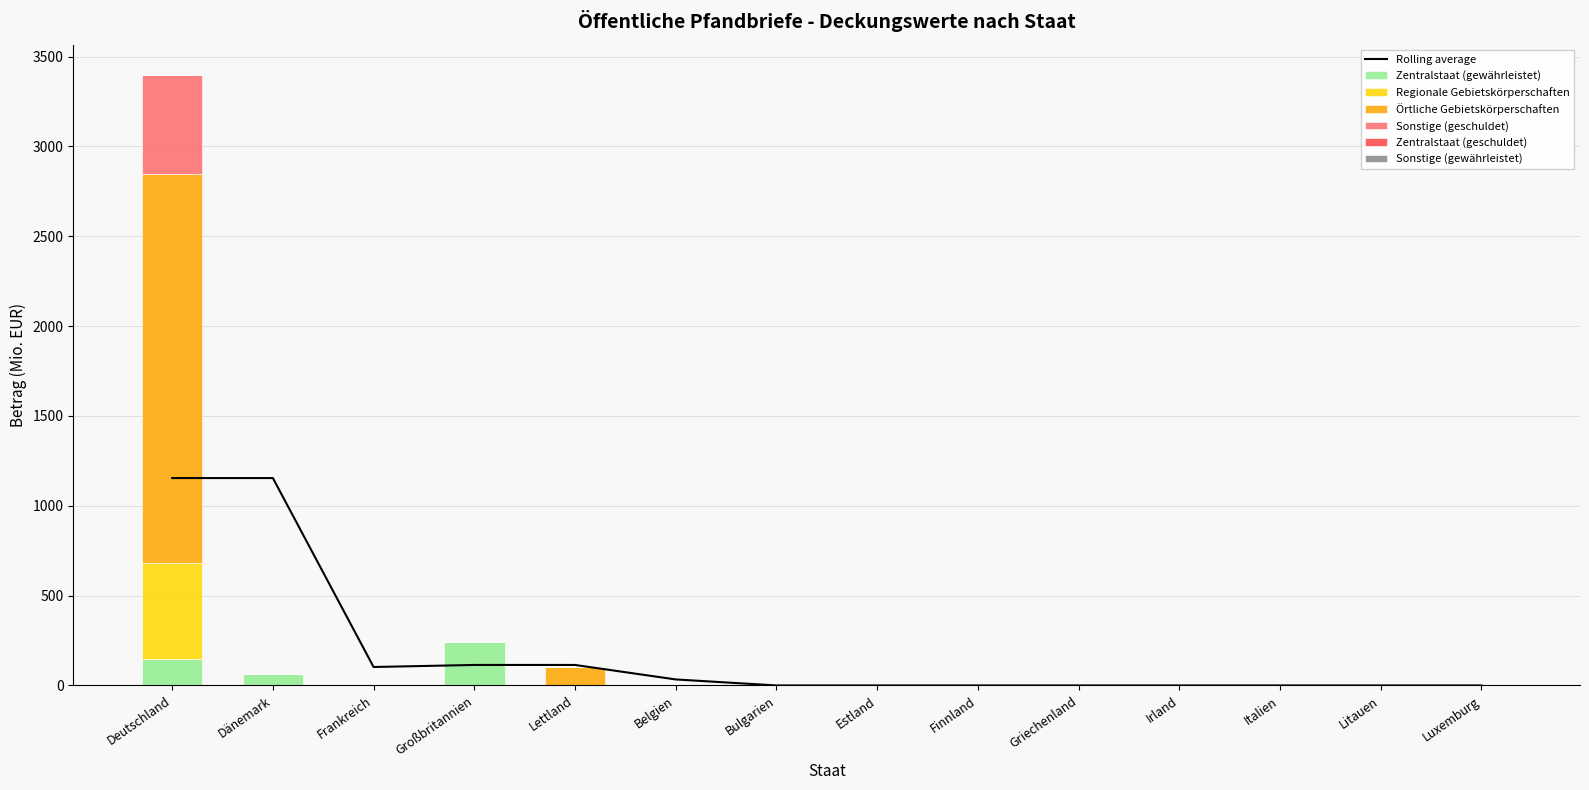

What position from the left is Irland?

11